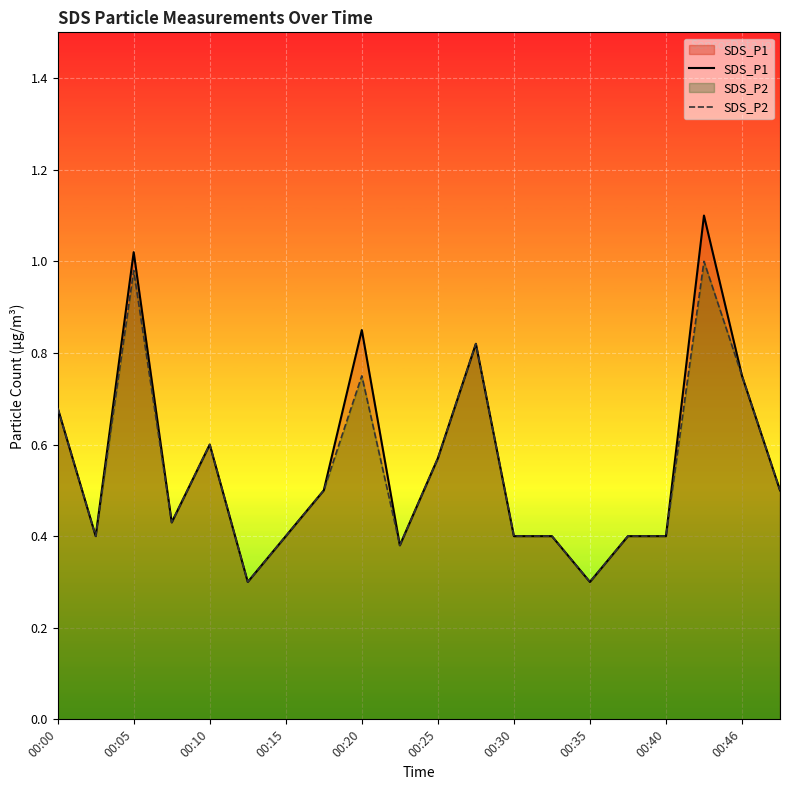

What is the total value across all series at 00:20?

1.6